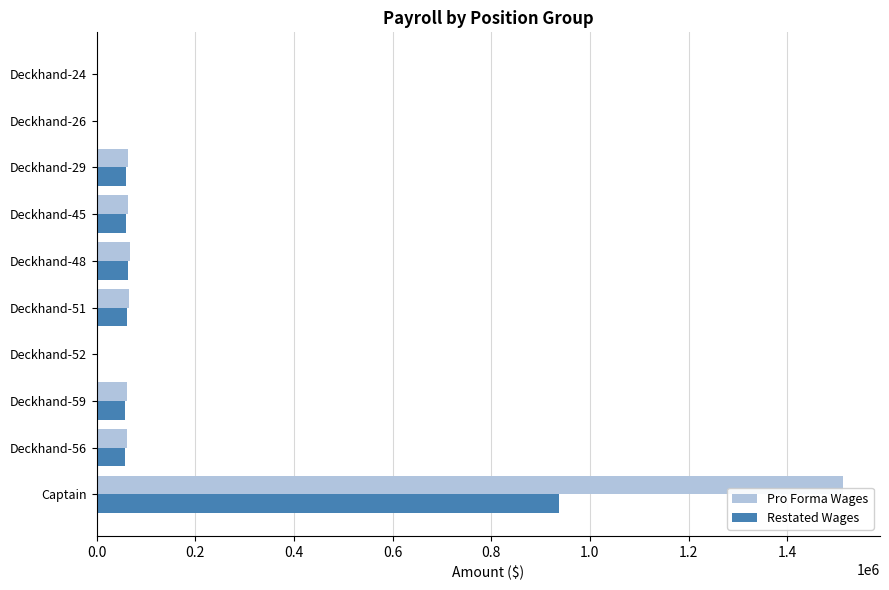

What is the sum of the Restated Wages values at Deckhand-48 and Deckhand-56?

119984.4